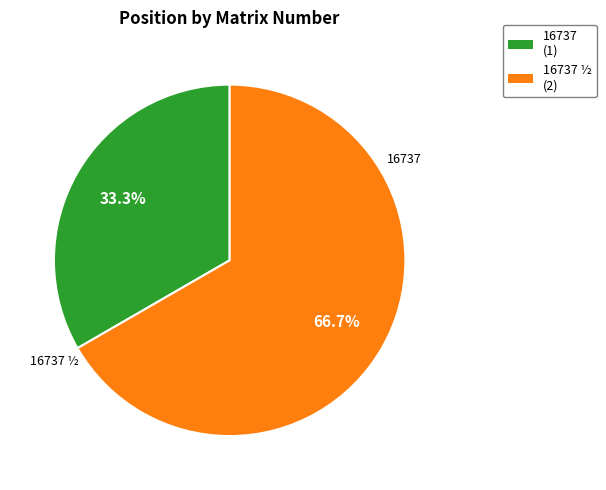

Which category accounts for the majority?

16737 ½ (2)